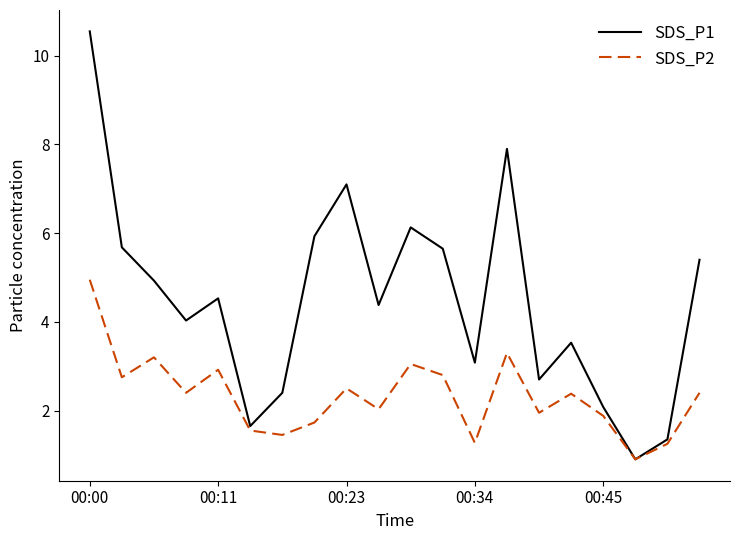

Which series has the largest total across all categories?

SDS_P1